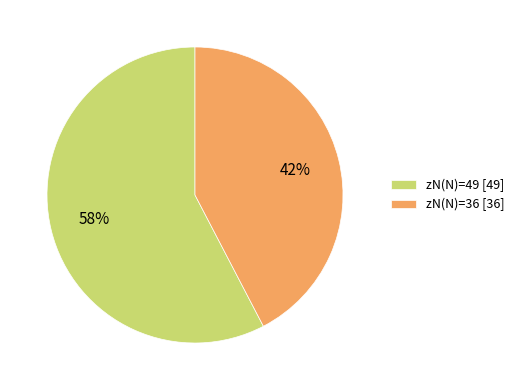

To the nearest percent, what portion does zN(N)=49 [49] represent?

58%